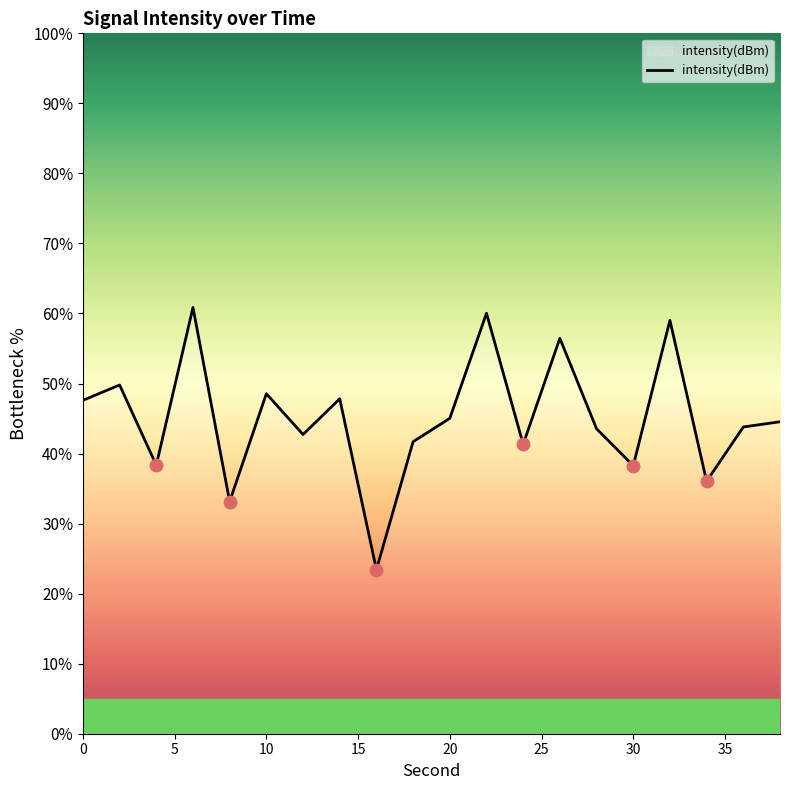

What is the difference between the maximum and minimum values?

37.4